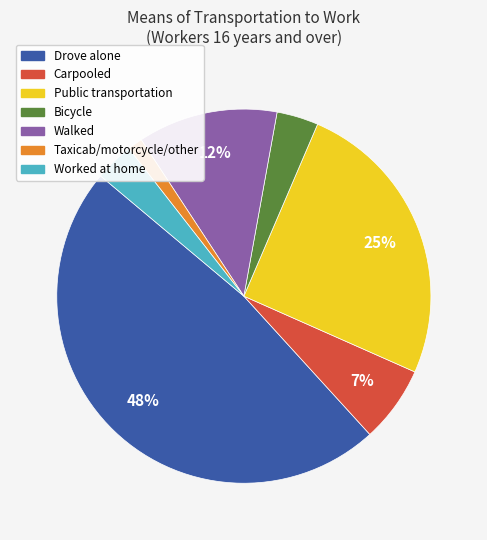

How many segments does this pie chart have?

7